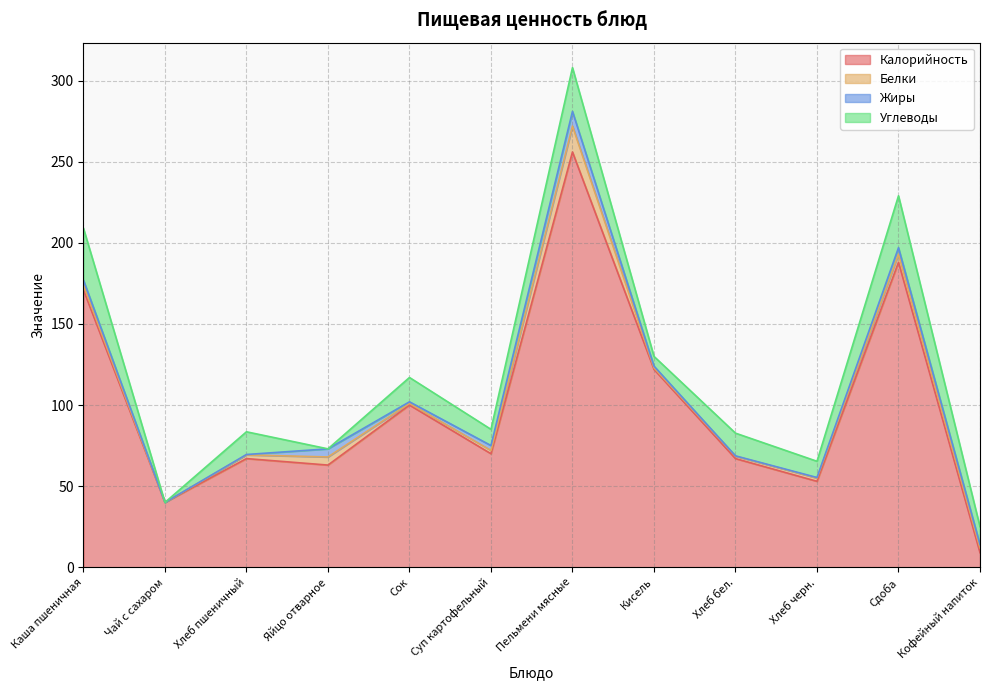

Read the Жиры value at Яйцо отварное.

5.0